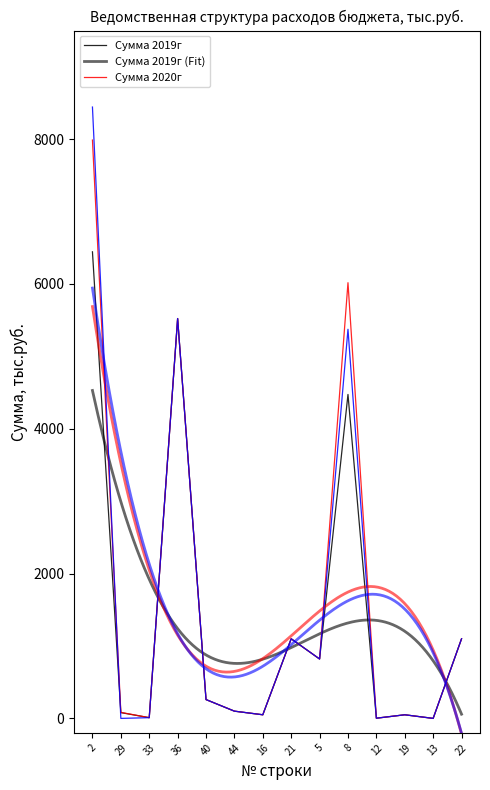

How many lines are shown in the chart?

3